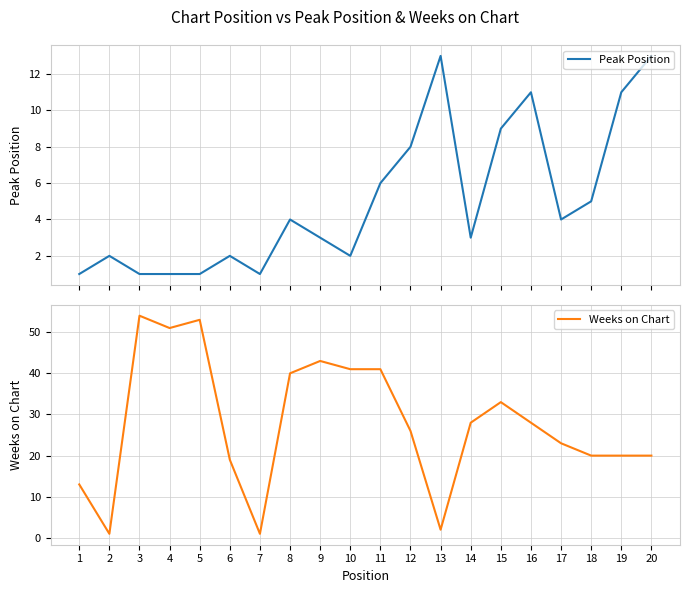

Is it true that Weeks on Chart equals 20 at 20?

True